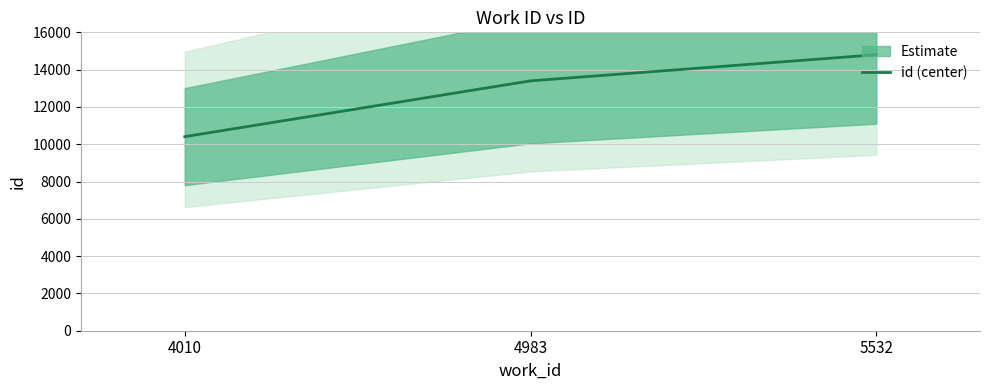

Which category has the lowest value across all series?

4010